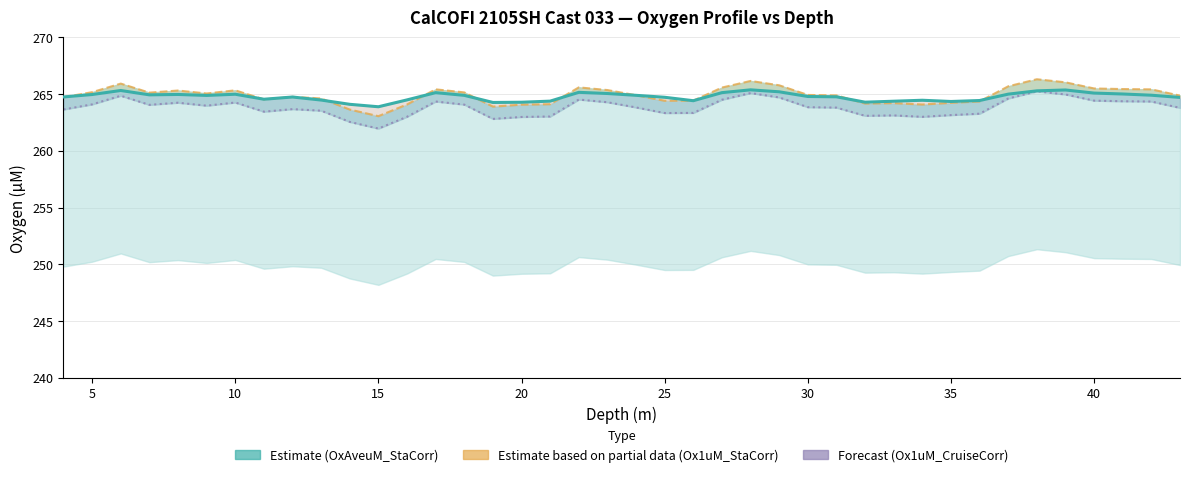

Which has a higher value, 25 or 15?

25